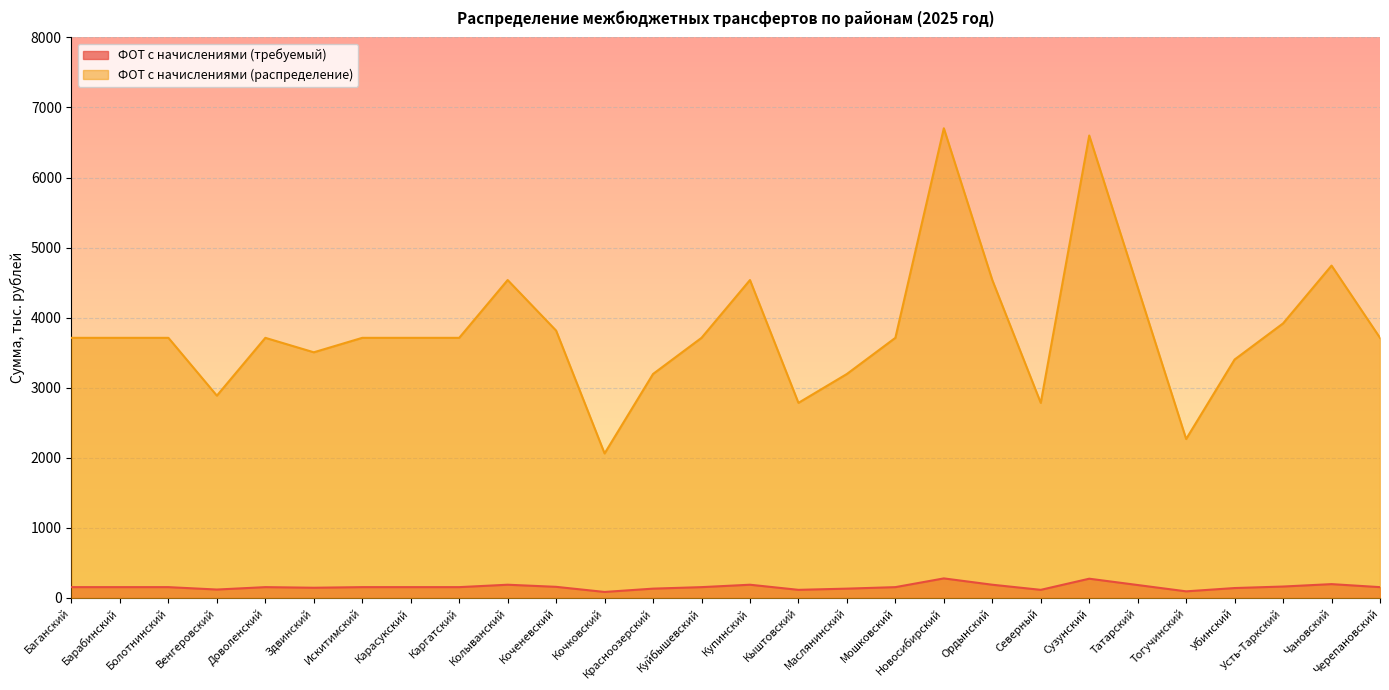

Where is ФОТ с начислениями (требуемый) nearest to the value 182?

Татарский